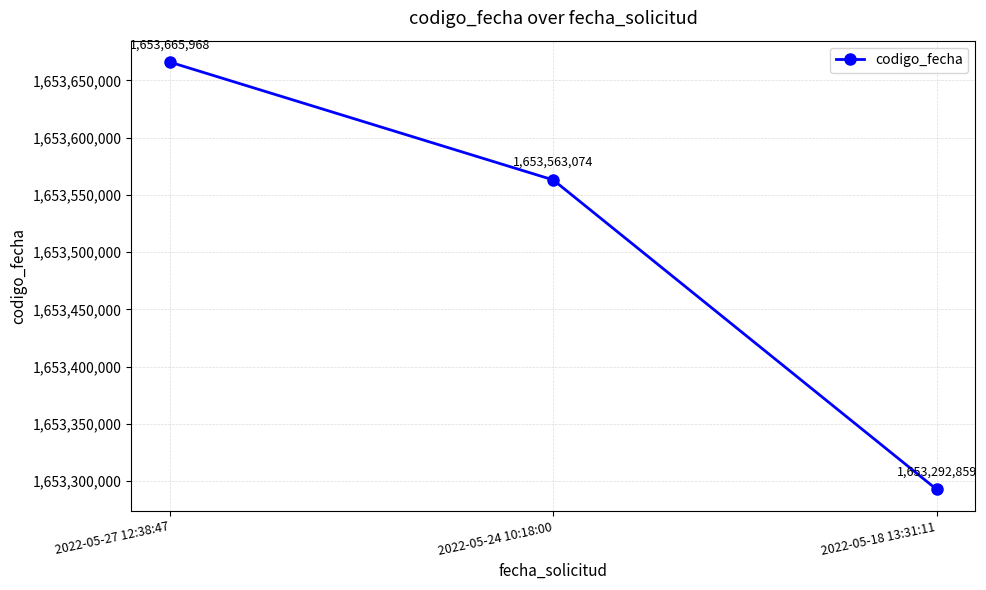

True or false: the data shows 1653292859 at 2022-05-18 13:31:11.

True